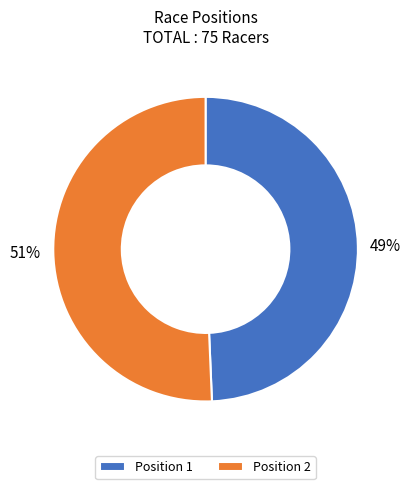

True or false: 49% accounts for 62% of the total.

False